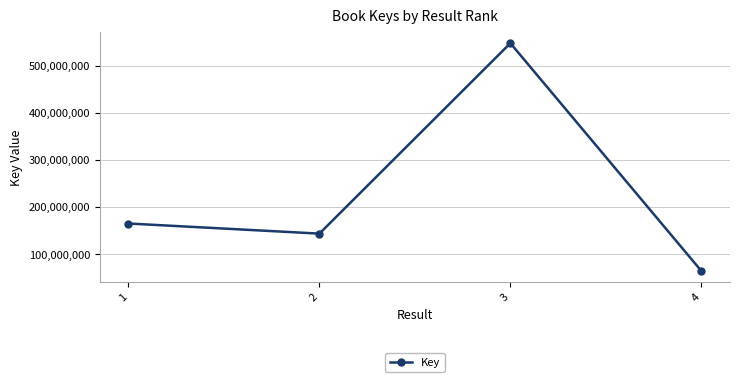

How many points are higher than both their immediate neighbors (excluding endpoints)?

1